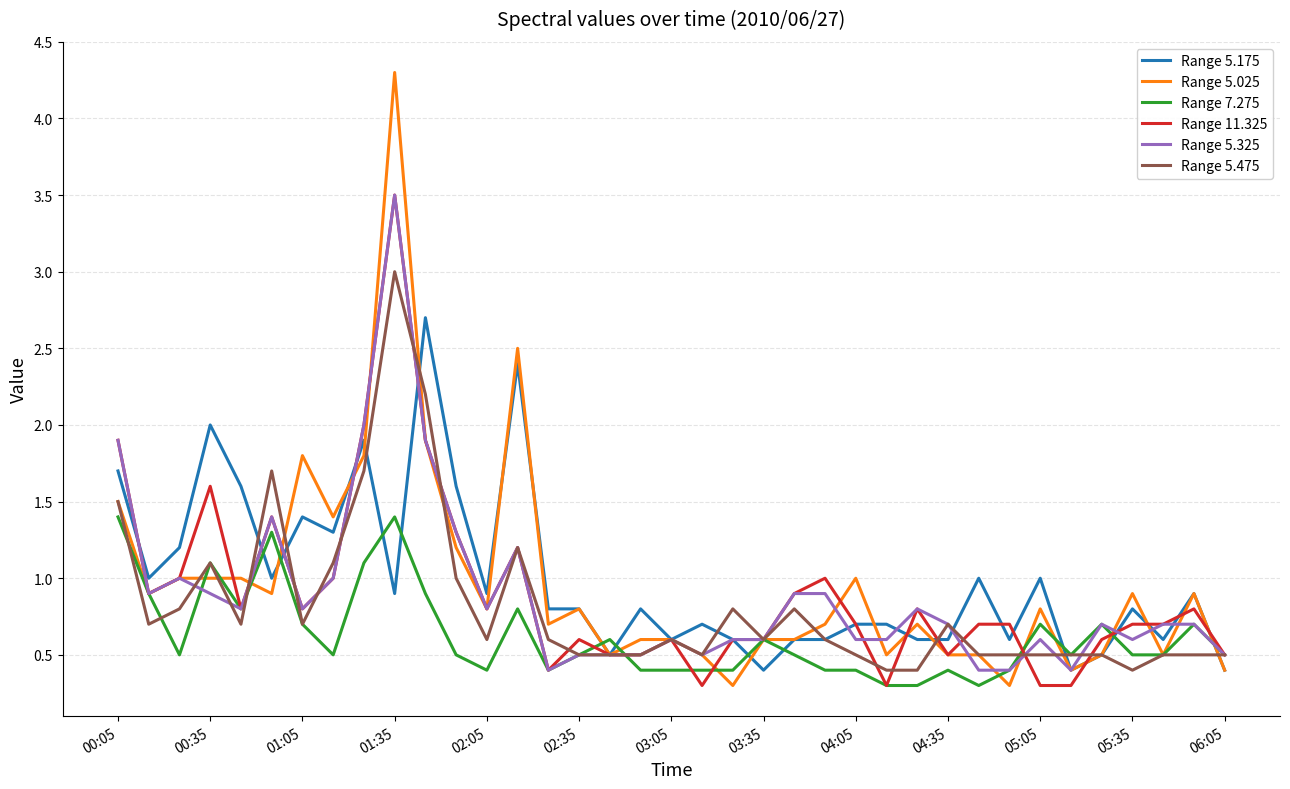

Which series has the widest spread of values?

Range 5.025